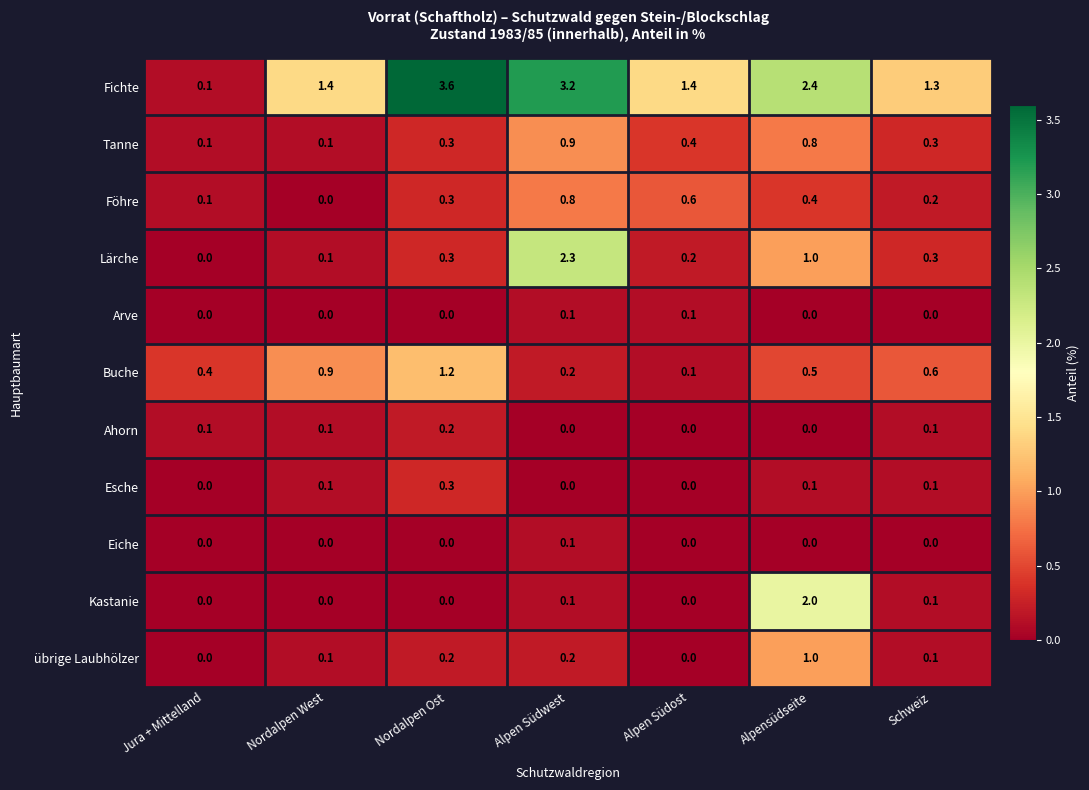

Where does the Fichte series first go above 1?

Nordalpen West